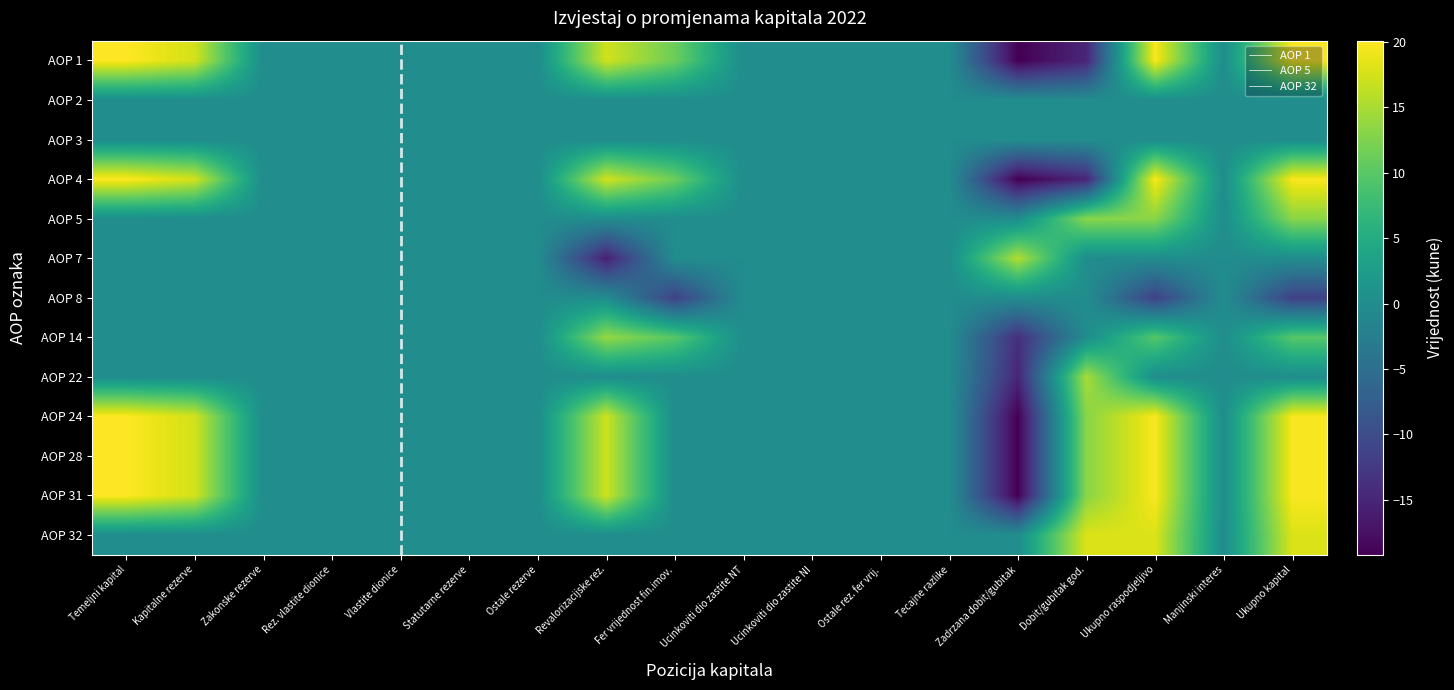

Count the number of data series in this chart.

13